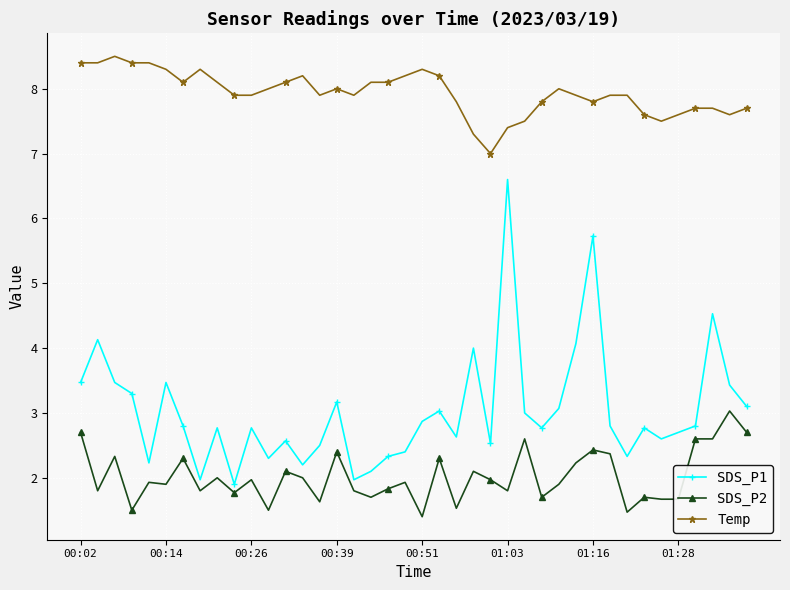

Rank the series by their average value, from highest to lowest.

Temp, SDS_P1, SDS_P2